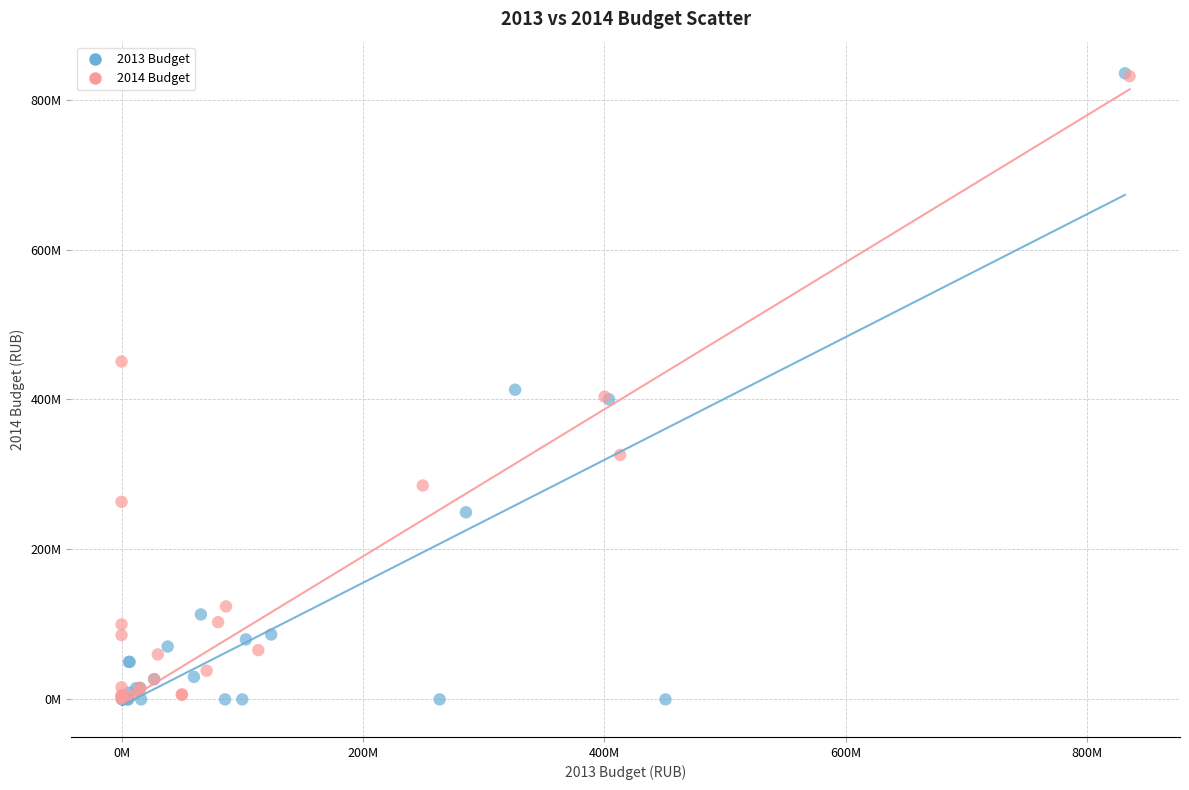

What are all the series names shown in the legend?

2013 Budget, 2014 Budget